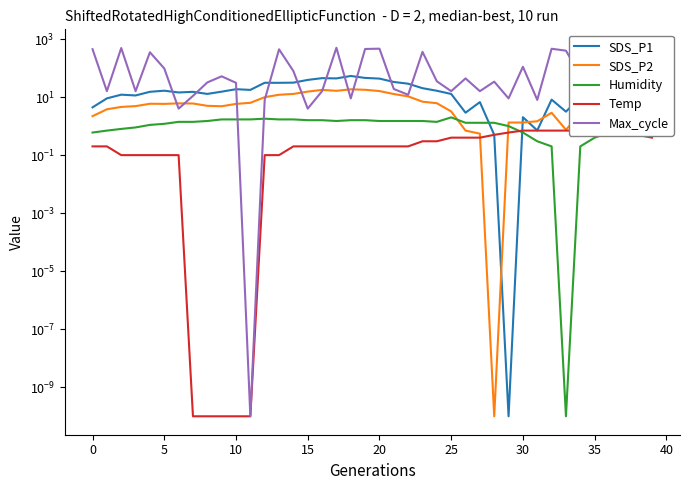

Reading left to right, extract all data points from this chart.

SDS_P1: 4.4	9.0	12.1	11.4	15.2	16.6	14.4	15.2	12.9	15.4	18.7	17.7	31.2	31.0	31.5	39.1	45.0	44.0	53.4	45.8	43.4	33.2	28.9	20.3	16.5	12.8	2.9	6.7	0.5	0.0	2.0	0.7	8.2	3.2	9.8	5.5	7.0	9.2	7.7	9.5
SDS_P2: 2.2	3.8	4.6	4.9	5.9	5.8	6.1	6.0	5.0	4.8	5.8	6.4	9.9	12.0	12.9	15.5	17.7	16.5	18.5	17.9	16.2	12.8	10.6	7.0	6.2	3.2	0.7	0.6	0.0	1.3	1.3	1.5	2.9	0.8	2.7	2.0	2.6	3.6	3.9	3.9
Humidity: 0.6	0.7	0.8	0.9	1.1	1.2	1.4	1.4	1.5	1.7	1.7	1.7	1.8	1.7	1.7	1.6	1.6	1.5	1.6	1.6	1.5	1.5	1.5	1.5	1.4	2.0	1.3	1.3	1.3	1.0	0.6	0.3	0.2	0.0	0.2	0.4	0.6	0.6	1.0	1.2
Temp: 0.2	0.2	0.1	0.1	0.1	0.1	0.1	0.0	0.0	0.0	0.0	0.0	0.1	0.1	0.2	0.2	0.2	0.2	0.2	0.2	0.2	0.2	0.2	0.3	0.3	0.4	0.4	0.4	0.5	0.6	0.7	0.7	0.7	0.7	0.7	0.6	0.6	0.5	0.5	0.4
Max_cycle: 447.0	16.0	490.0	16.0	350.0	97.0	4.0	11.0	32.0	52.0	31.0	0.0	8.0	443.0	79.0	4.0	16.0	501.0	9.0	455.0	466.0	19.0	12.0	362.0	35.0	16.0	44.0	16.0	34.0	9.0	111.0	8.0	463.0	398.0	56.0	40.0	35.0	28.0	354.0	8.0